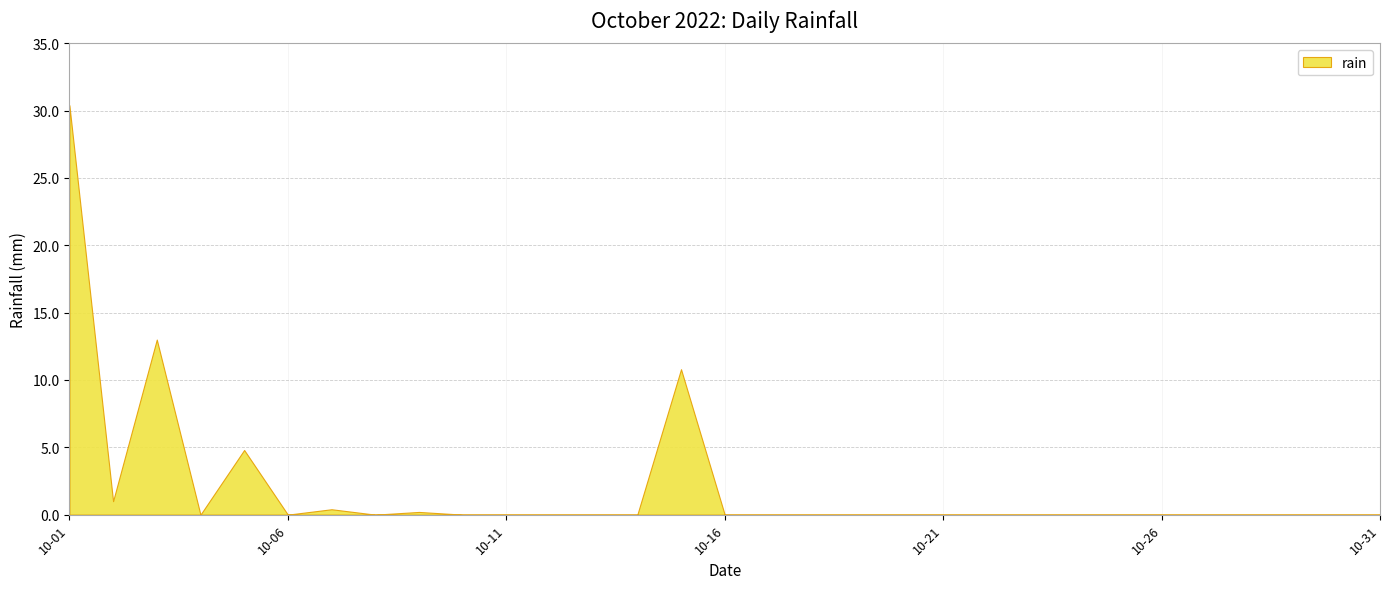

How many values are above zero?

7